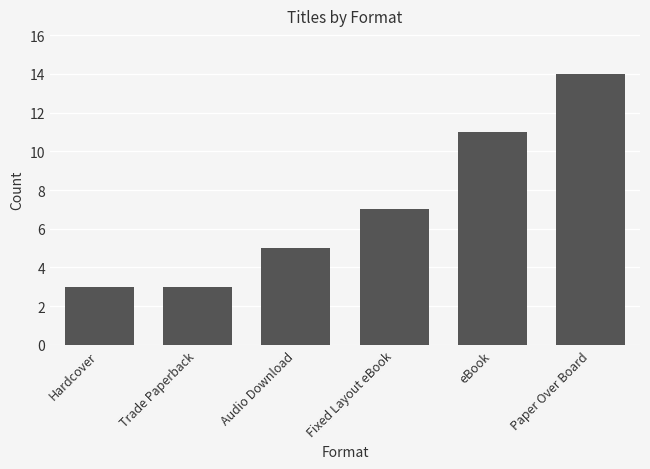

Which has a higher value, Audio Download or Hardcover?

Audio Download